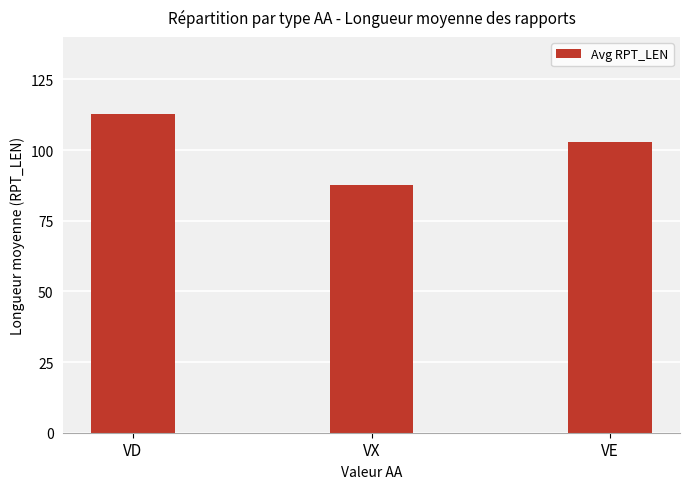

At which category does the chart reach its minimum across all series?

VX